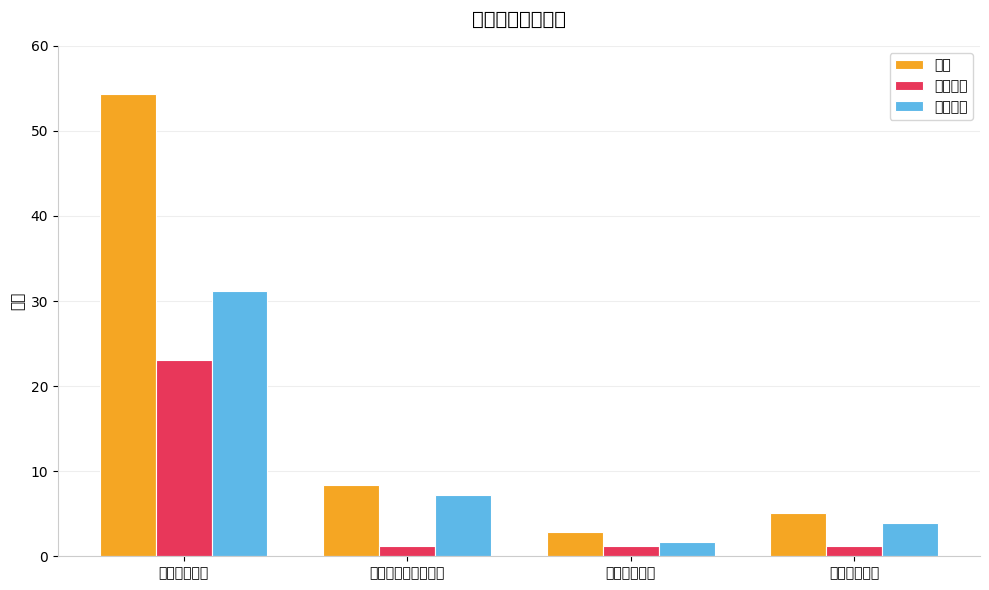

Which label corresponds to the largest value in the chart?

科学技术支出